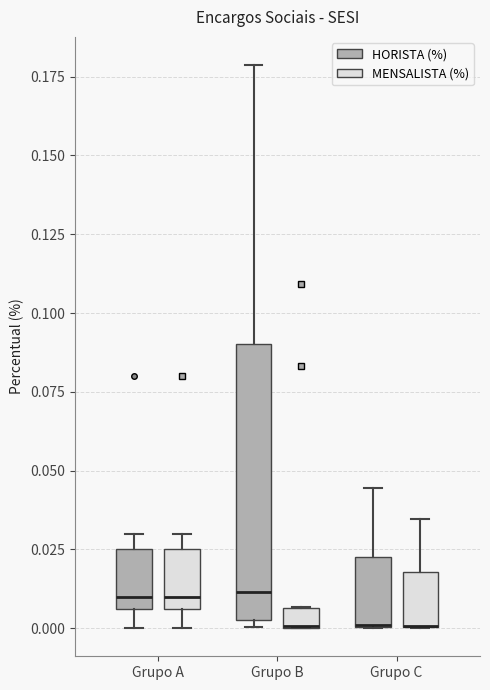

Where is the lower edge of the box for Grupo A (HORISTA (%)) on the y-axis? The values are not printed on the chart, so give them approximately, as read against the axis.

0.005